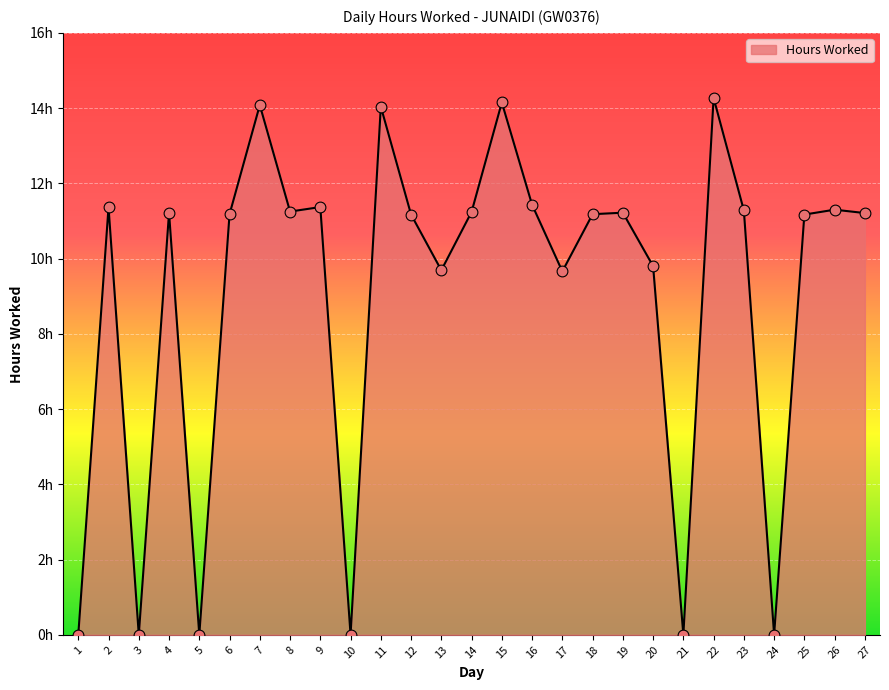

What is the change in value from 4 to 11?

+2.8